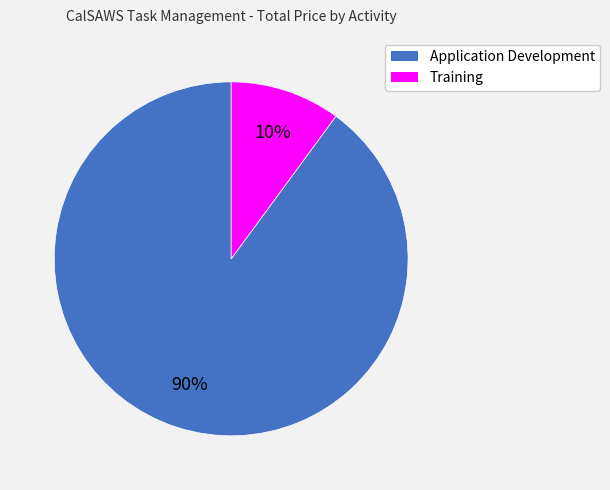

To the nearest percent, what percentage of the pie is Training?

10%